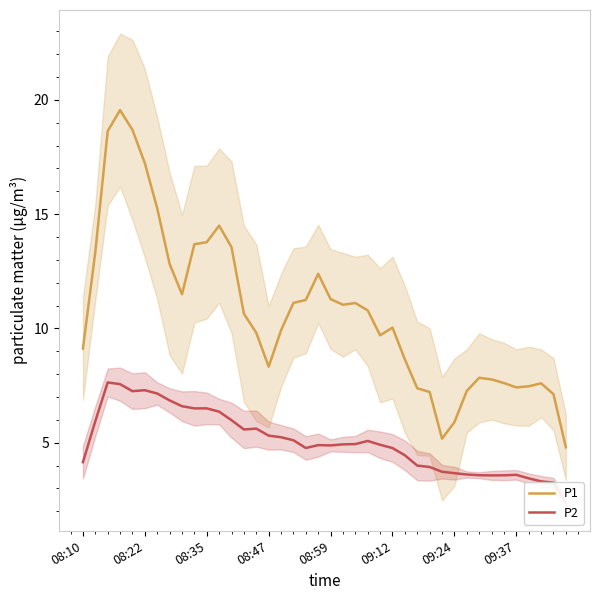

The P1 series shows 8.3 at 08:47. True or false?

True